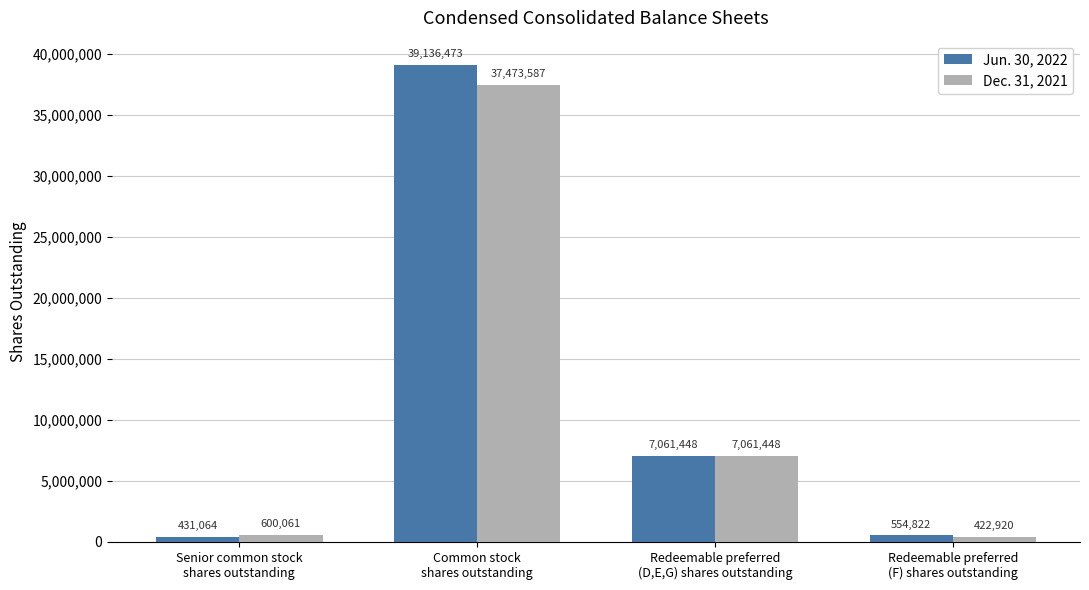

What is the highest value of the Dec. 31, 2021 series?

37473587